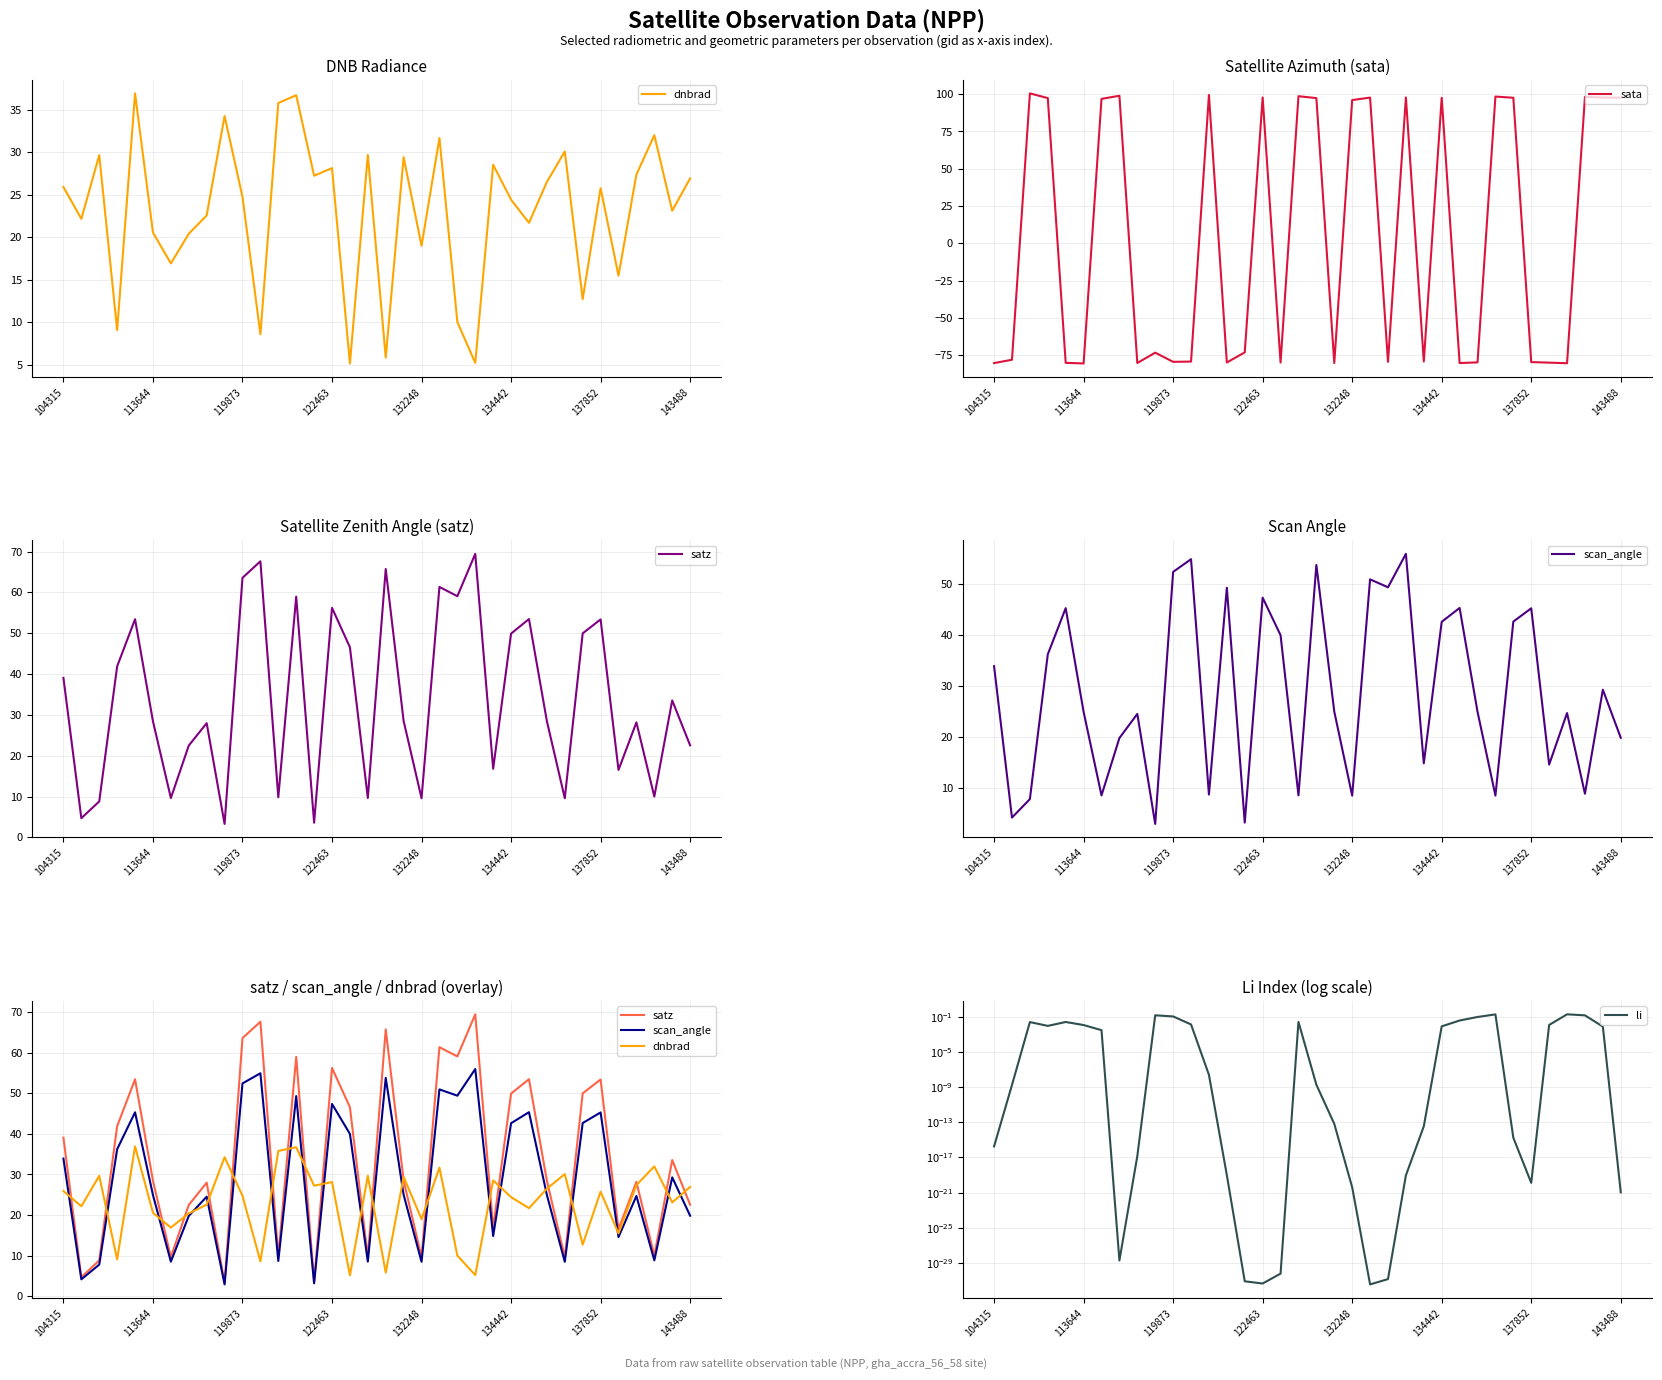

True or false: sata has more than 2 points higher than both neighbors.

True